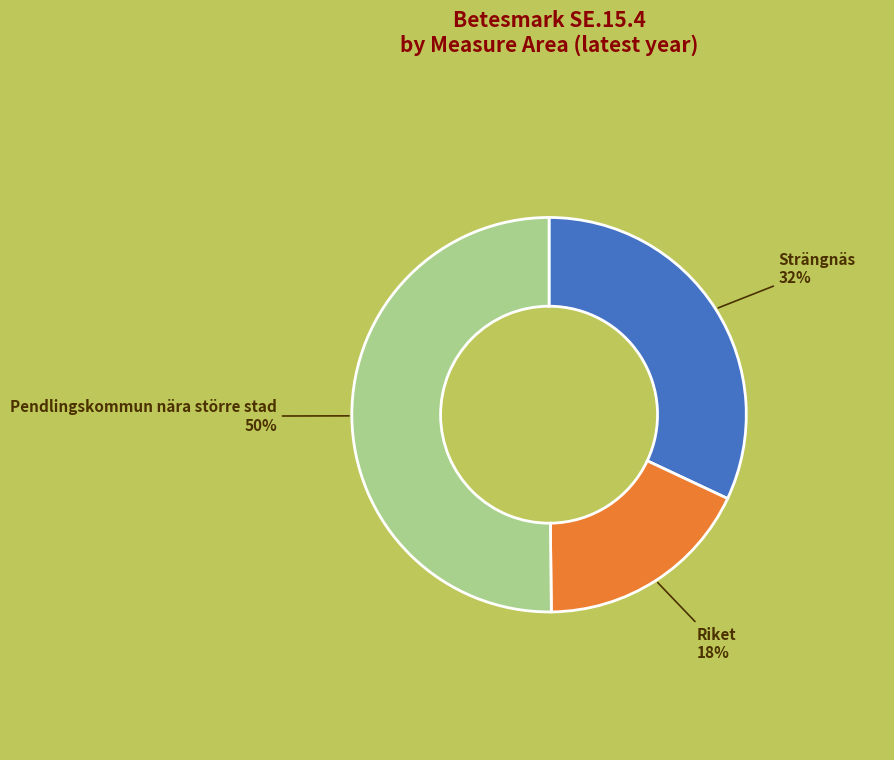

To the nearest percent, what is the difference between the largest and smallest slice percentages?

32%